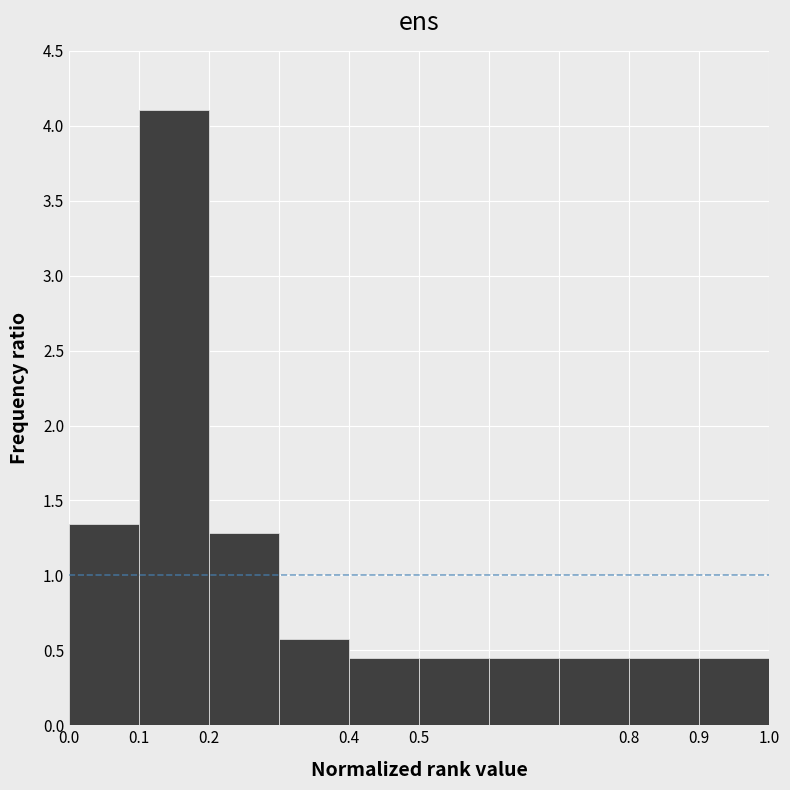

What is the height of the bar covering 0.2 to 0.3 on the x-axis? The values are not printed on the chart, so give them approximately, as read against the axis.

1.30